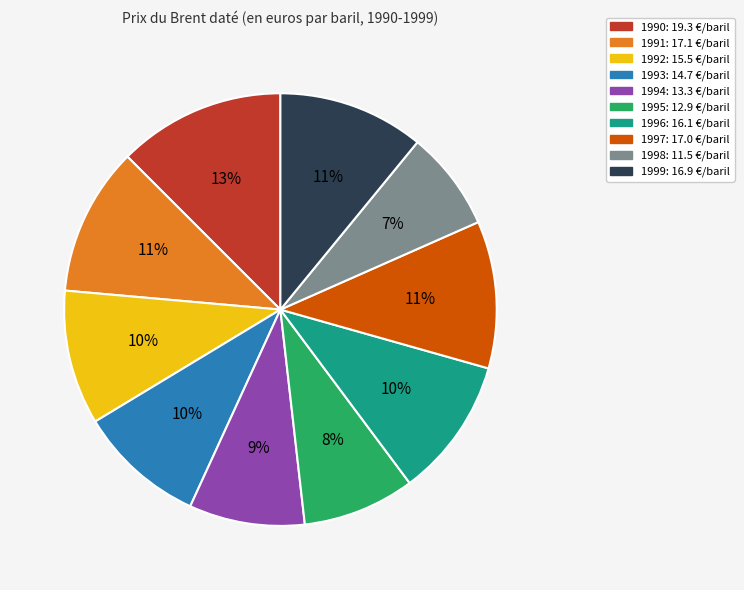

Is there a majority slice in this chart?

No